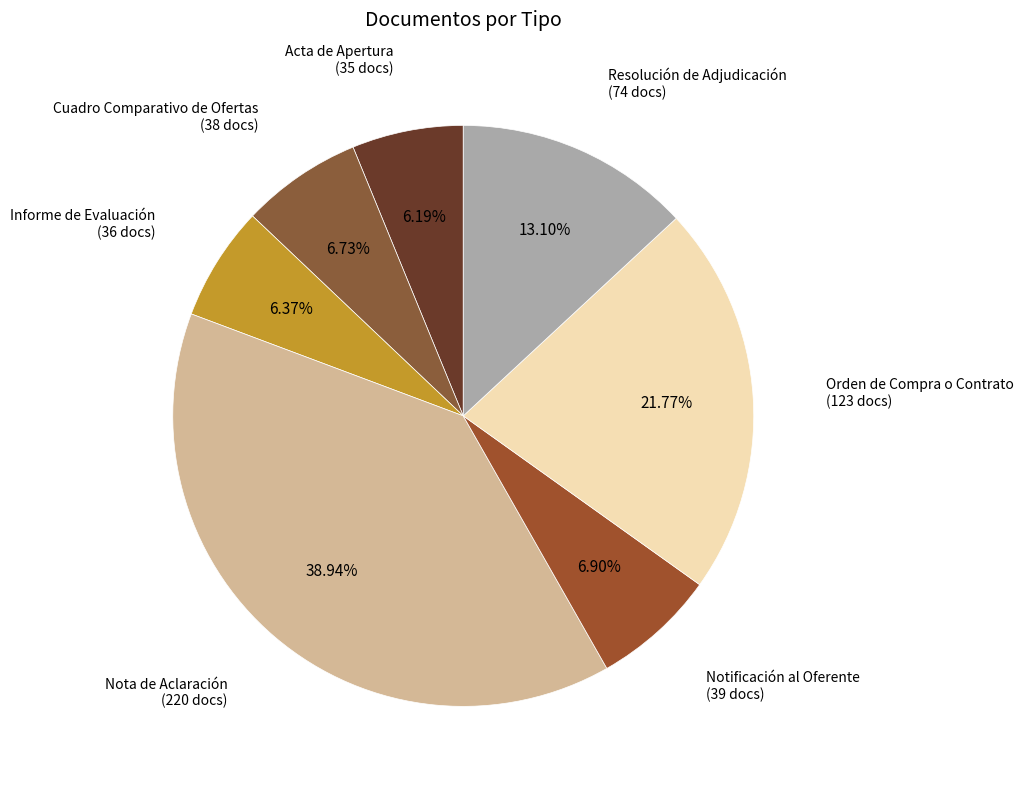

To the nearest percent, what is the difference between the largest and smallest slice percentages?

33%